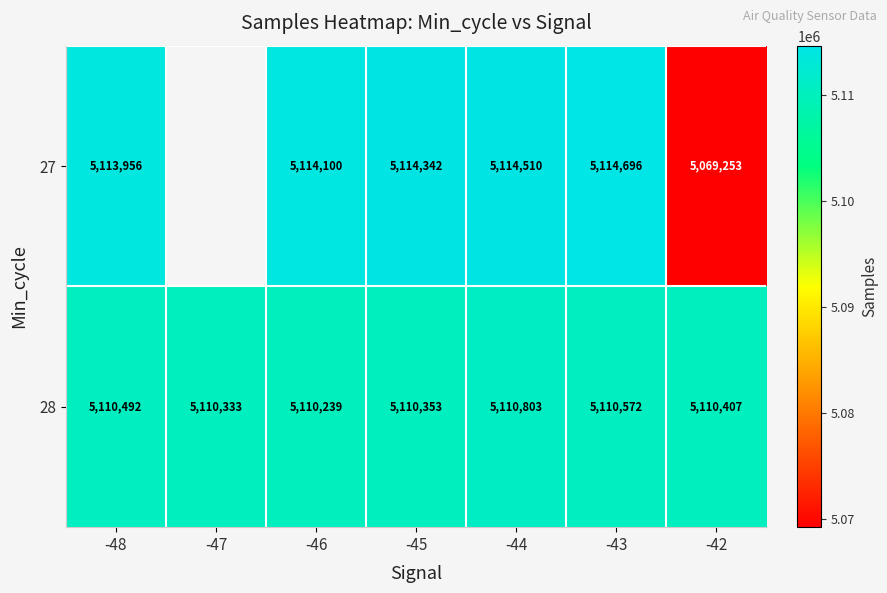

At which category is the sum across all series the highest?

-44